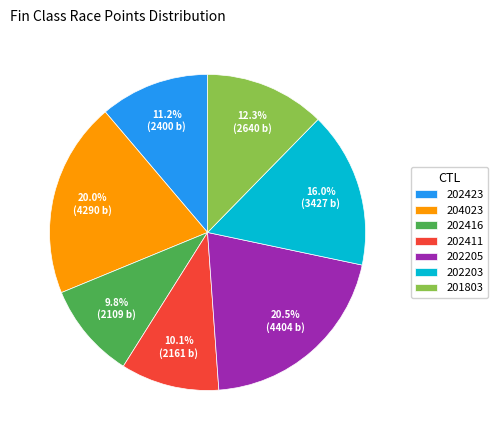

What percentage is the 202423 slice, to the nearest percent?

11%